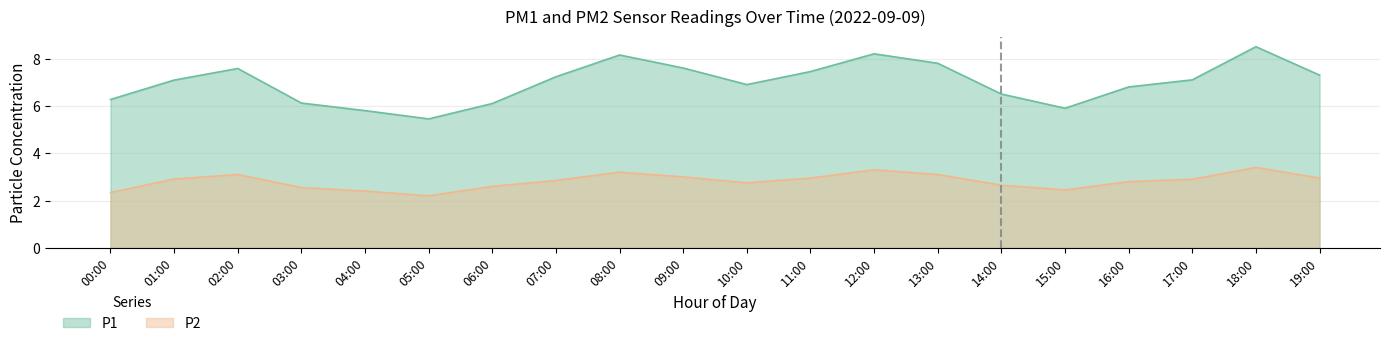

What position from the left is 09:00?

10